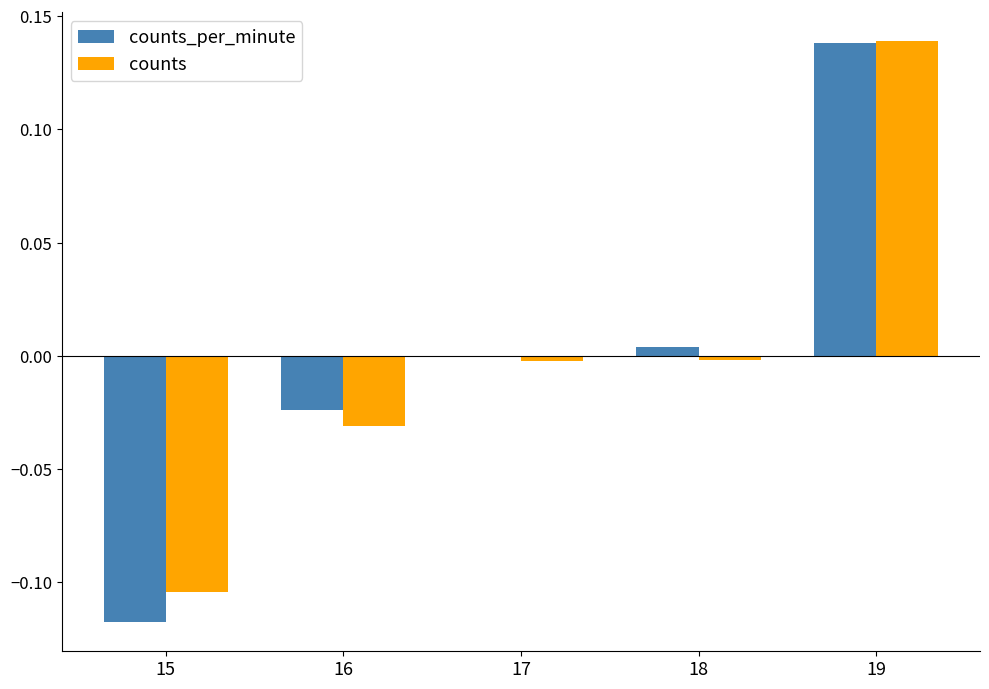

Are the bars horizontal?

No